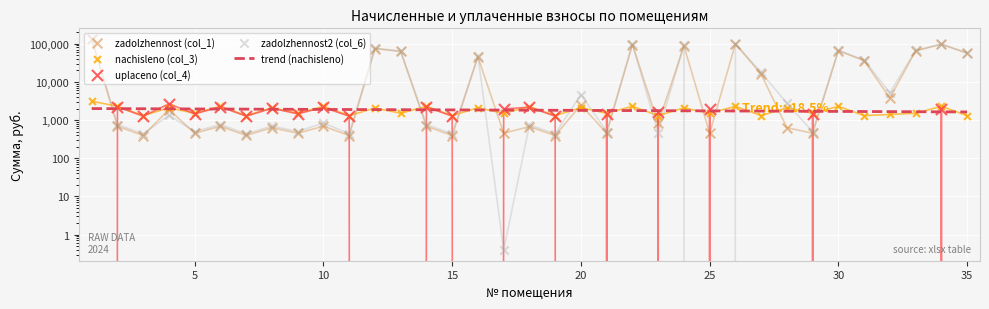

At how many categories does at least one series exceed 5451?

13